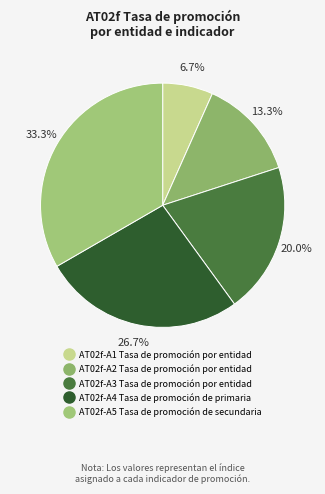

Does AT02f-A4 Tasa de promoción de primaria represent more than half of the total?

No